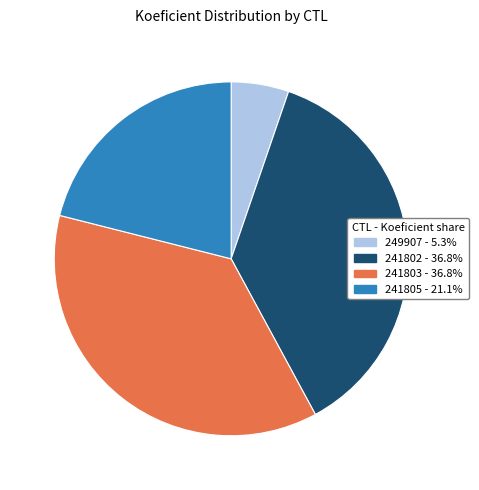

Does any single category account for the majority?

No